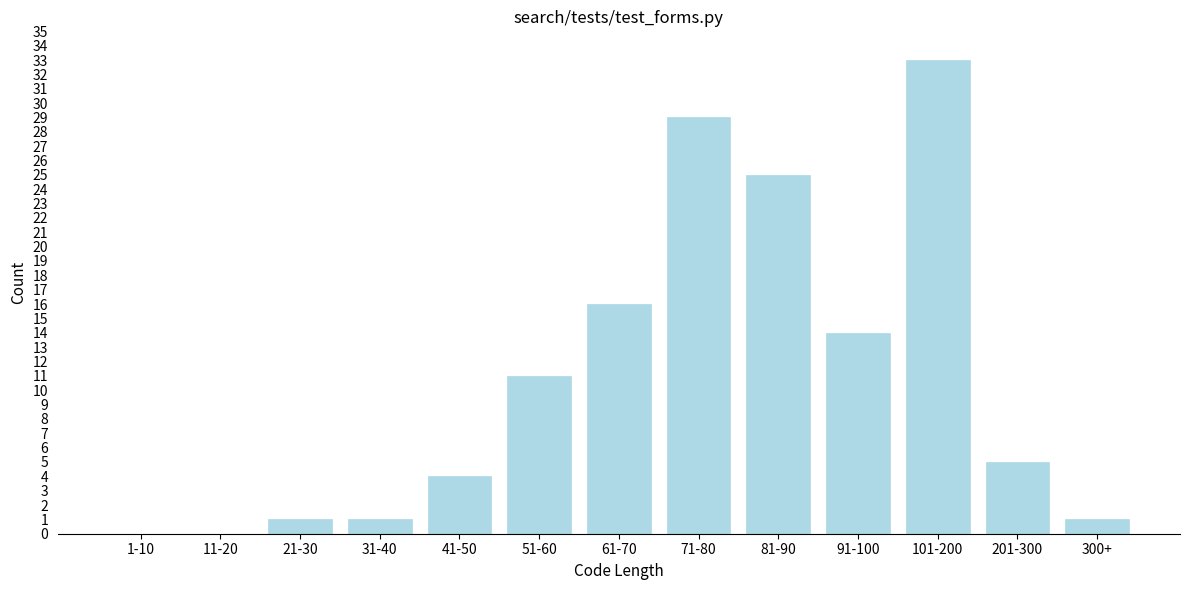

Reading left to right, extract all data points from this chart.

1-10=0	11-20=0	21-30=1	31-40=1	41-50=4	51-60=11	61-70=16	71-80=29	81-90=25	91-100=14	101-200=33	201-300=5	300+=1